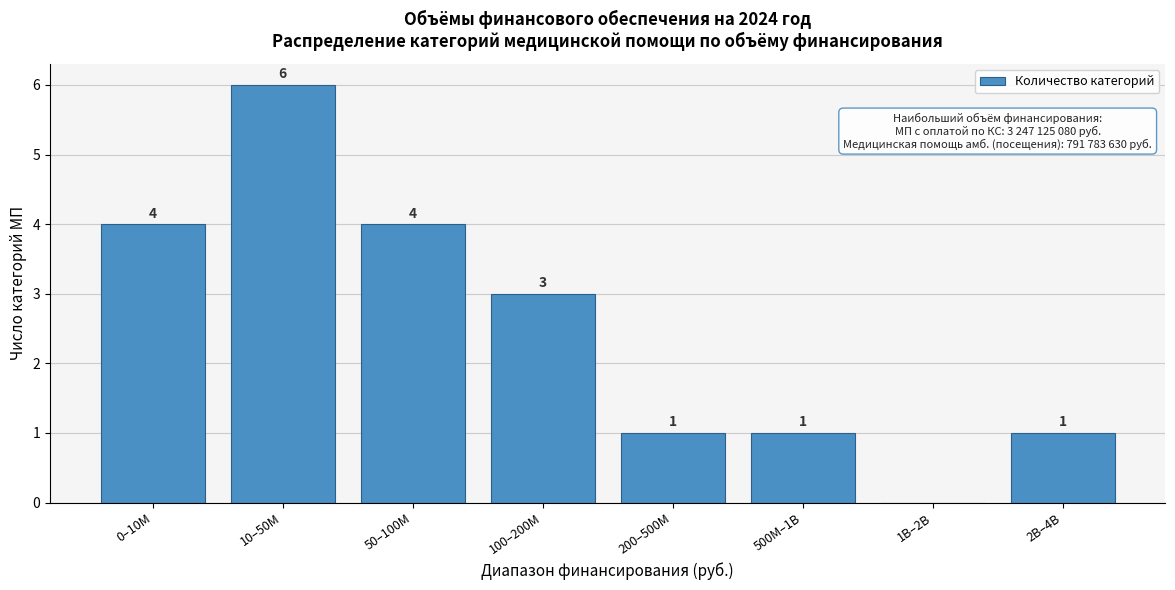

Reading left to right, list all the values displayed in this chart.

0–10M=4	10–50M=6	50–100M=4	100–200M=3	200–500M=1	500M–1B=1	1B–2B=0	2B–4B=1